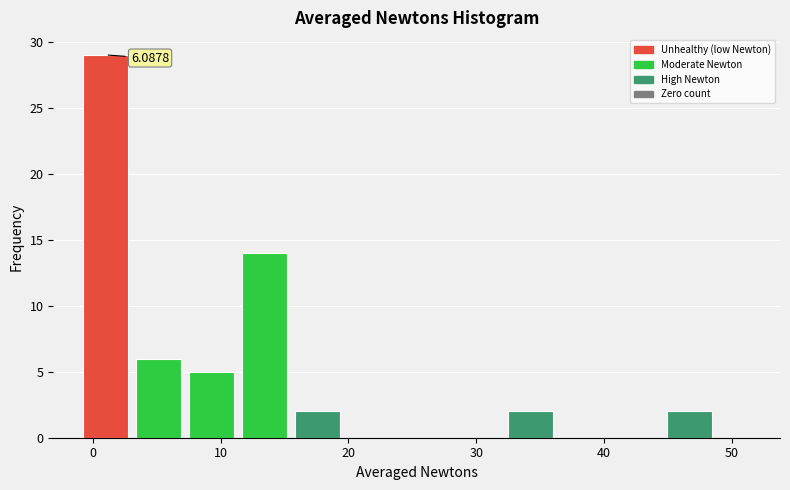

Which range on the x-axis has the tallest bar?

-1 to 3